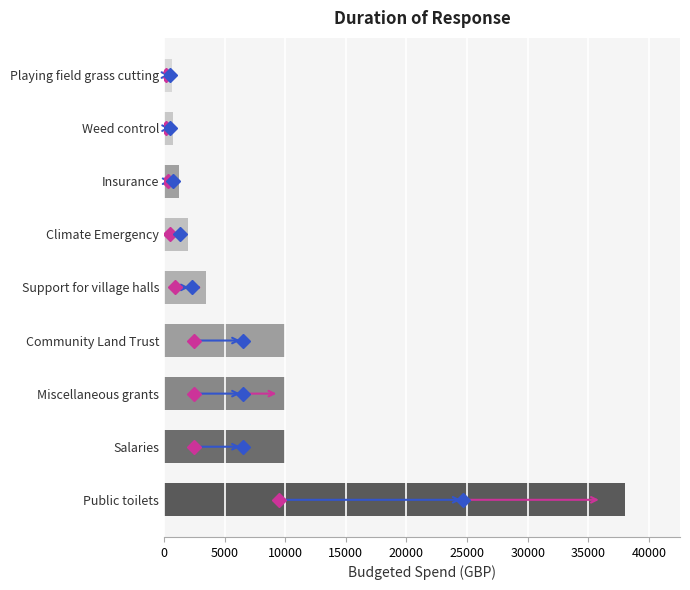

At which category does the chart reach its peak across all series?

Public toilets